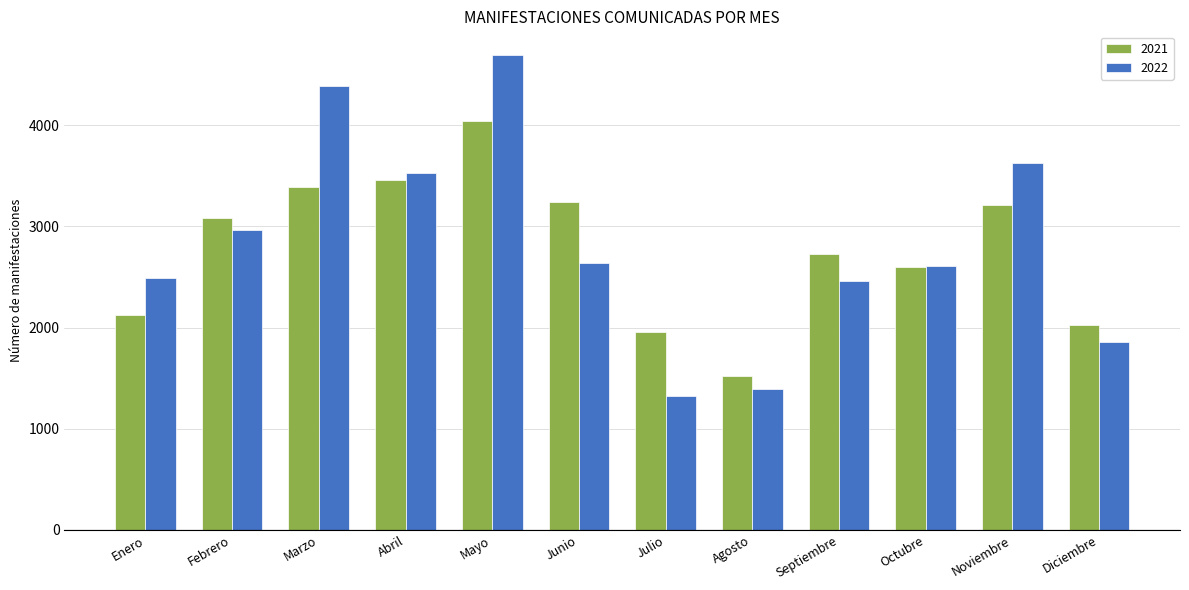

At Enero, list the series in order from smallest to largest.

2021, 2022